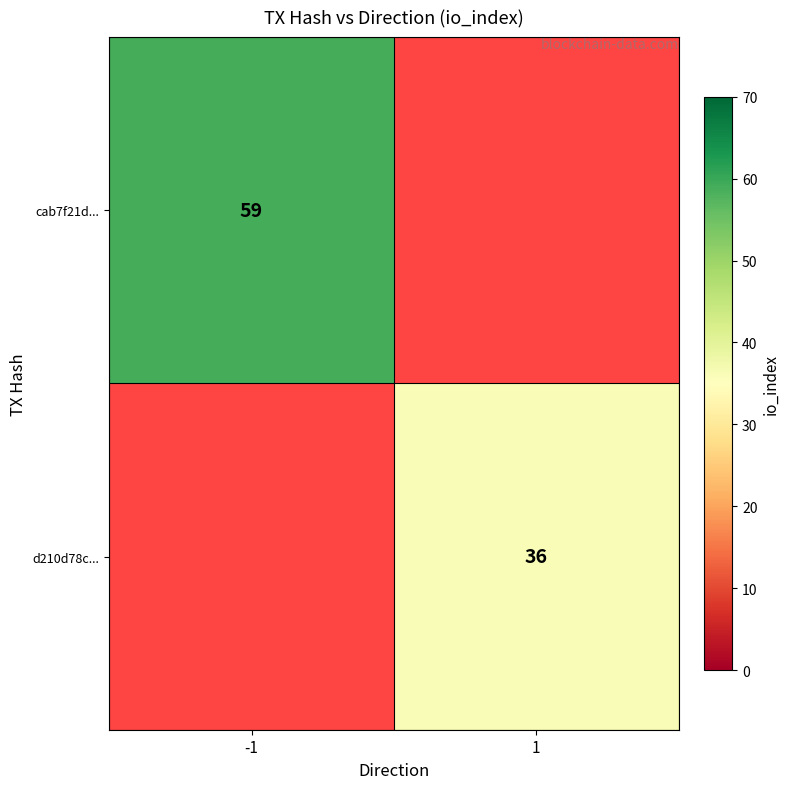

Is it true that d210d78c... equals 36 at 1?

True